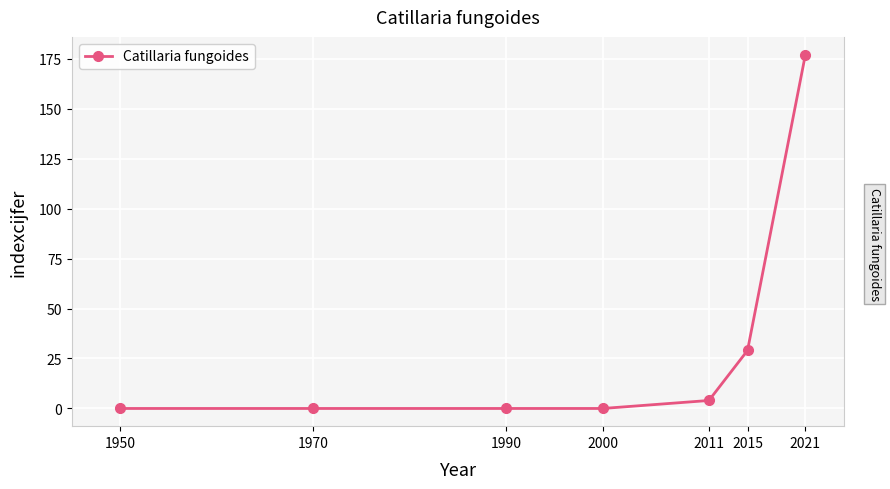

The value at 1950 is -82. True or false?

False